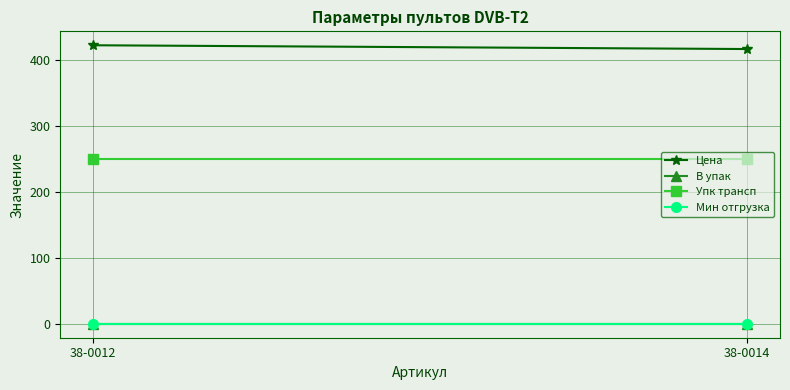

At how many categories does at least one series exceed 203?

2